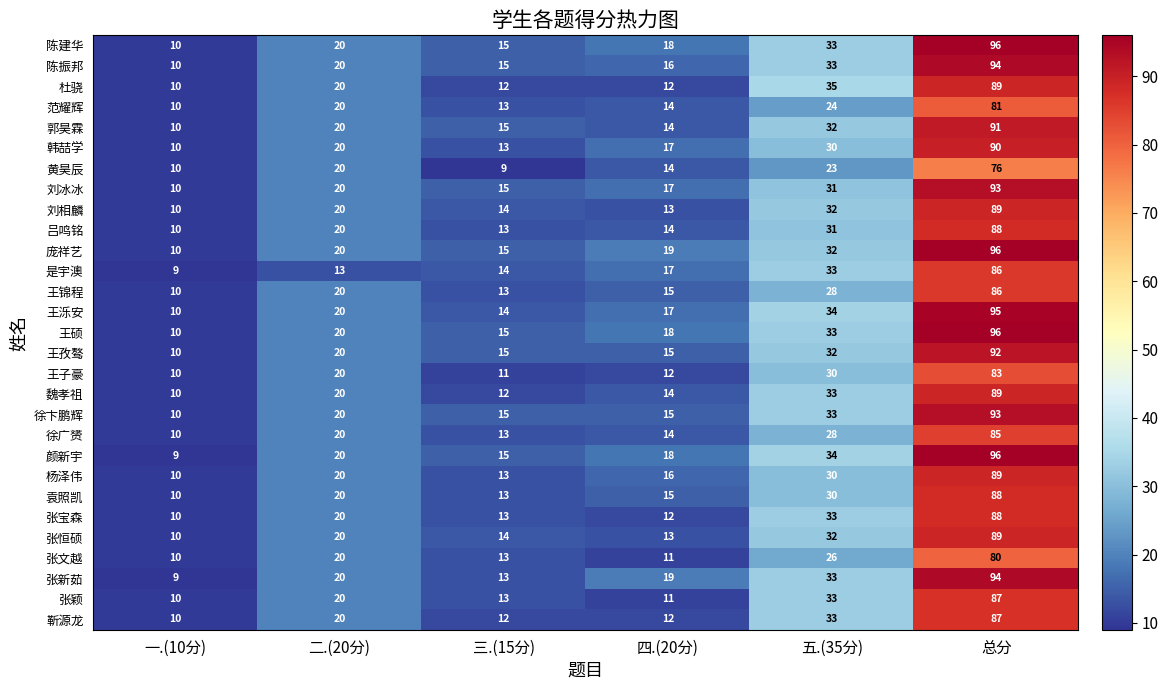

Which series has the widest spread of values?

颜新宇